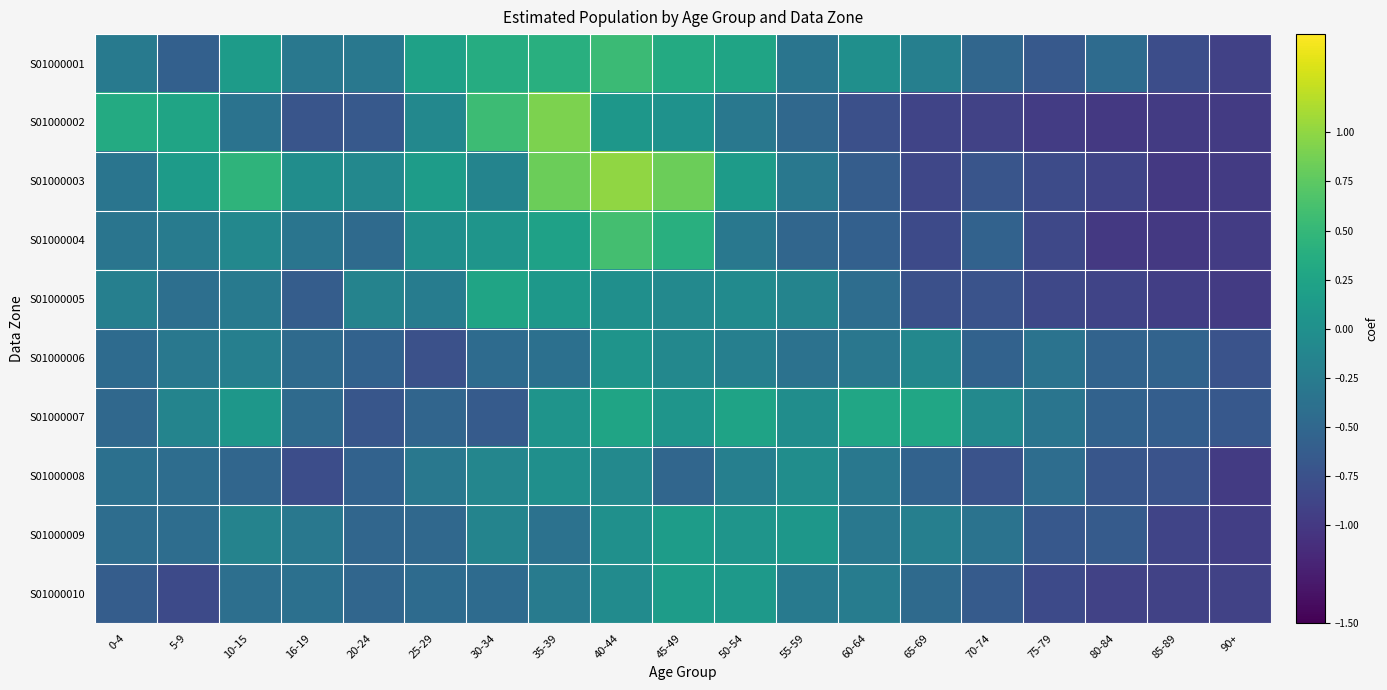

Reading left to right, list all the values displayed in this chart.

S01000001: 0-4=-0.3	5-9=-0.6	10-15=0.1	16-19=-0.3	20-24=-0.3	25-29=0.2	30-34=0.4	35-39=0.4	40-44=0.5	45-49=0.3	50-54=0.3	55-59=-0.3	60-64=-0.0	65-69=-0.2	70-74=-0.5	75-79=-0.7	80-84=-0.4	85-89=-0.8	90+=-0.9
S01000002: 0-4=0.3	5-9=0.3	10-15=-0.4	16-19=-0.7	20-24=-0.7	25-29=-0.1	30-34=0.6	35-39=0.9	40-44=0.1	45-49=0.0	50-54=-0.3	55-59=-0.5	60-64=-0.8	65-69=-0.9	70-74=-0.9	75-79=-1.0	80-84=-1.0	85-89=-1.0	90+=-1.0
S01000003: 0-4=-0.3	5-9=0.1	10-15=0.4	16-19=-0.0	20-24=-0.1	25-29=0.2	30-34=-0.1	35-39=0.8	40-44=1.0	45-49=0.8	50-54=0.1	55-59=-0.3	60-64=-0.6	65-69=-0.9	70-74=-0.7	75-79=-0.8	80-84=-0.9	85-89=-1.0	90+=-1.0
S01000004: 0-4=-0.3	5-9=-0.3	10-15=-0.1	16-19=-0.3	20-24=-0.5	25-29=-0.0	30-34=0.1	35-39=0.2	40-44=0.6	45-49=0.4	50-54=-0.3	55-59=-0.5	60-64=-0.6	65-69=-0.8	70-74=-0.6	75-79=-0.8	80-84=-1.0	85-89=-1.0	90+=-1.0
S01000005: 0-4=-0.2	5-9=-0.4	10-15=-0.3	16-19=-0.6	20-24=-0.2	25-29=-0.2	30-34=0.3	35-39=0.1	40-44=-0.0	45-49=-0.1	50-54=-0.1	55-59=-0.1	60-64=-0.4	65-69=-0.8	70-74=-0.7	75-79=-0.8	80-84=-0.9	85-89=-0.9	90+=-1.0
S01000006: 0-4=-0.4	5-9=-0.3	10-15=-0.2	16-19=-0.5	20-24=-0.6	25-29=-0.8	30-34=-0.4	35-39=-0.4	40-44=0.0	45-49=-0.1	50-54=-0.2	55-59=-0.4	60-64=-0.3	65-69=-0.1	70-74=-0.6	75-79=-0.4	80-84=-0.5	85-89=-0.5	90+=-0.7
S01000007: 0-4=-0.5	5-9=-0.1	10-15=0.1	16-19=-0.5	20-24=-0.7	25-29=-0.5	30-34=-0.6	35-39=0.0	40-44=0.3	45-49=0.1	50-54=0.2	55-59=-0.0	60-64=0.3	65-69=0.3	70-74=-0.1	75-79=-0.3	80-84=-0.6	85-89=-0.6	90+=-0.7
S01000008: 0-4=-0.4	5-9=-0.4	10-15=-0.5	16-19=-0.8	20-24=-0.6	25-29=-0.3	30-34=-0.1	35-39=-0.0	40-44=-0.1	45-49=-0.5	50-54=-0.2	55-59=-0.0	60-64=-0.3	65-69=-0.6	70-74=-0.7	75-79=-0.4	80-84=-0.7	85-89=-0.7	90+=-1.0
S01000009: 0-4=-0.4	5-9=-0.4	10-15=-0.2	16-19=-0.3	20-24=-0.5	25-29=-0.5	30-34=-0.1	35-39=-0.4	40-44=0.0	45-49=0.2	50-54=0.1	55-59=0.1	60-64=-0.3	65-69=-0.2	70-74=-0.4	75-79=-0.7	80-84=-0.6	85-89=-0.9	90+=-0.9
S01000010: 0-4=-0.6	5-9=-0.8	10-15=-0.4	16-19=-0.4	20-24=-0.5	25-29=-0.4	30-34=-0.4	35-39=-0.3	40-44=-0.0	45-49=0.2	50-54=0.1	55-59=-0.3	60-64=-0.2	65-69=-0.5	70-74=-0.6	75-79=-0.8	80-84=-0.9	85-89=-0.9	90+=-0.9